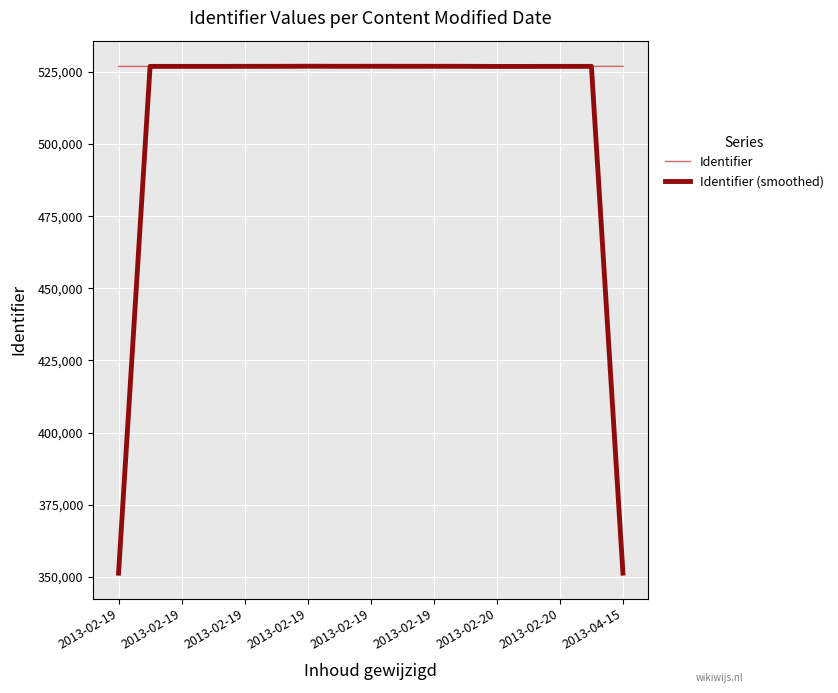

List the series in order of their overall mean, lowest first.

Identifier (smoothed), Identifier